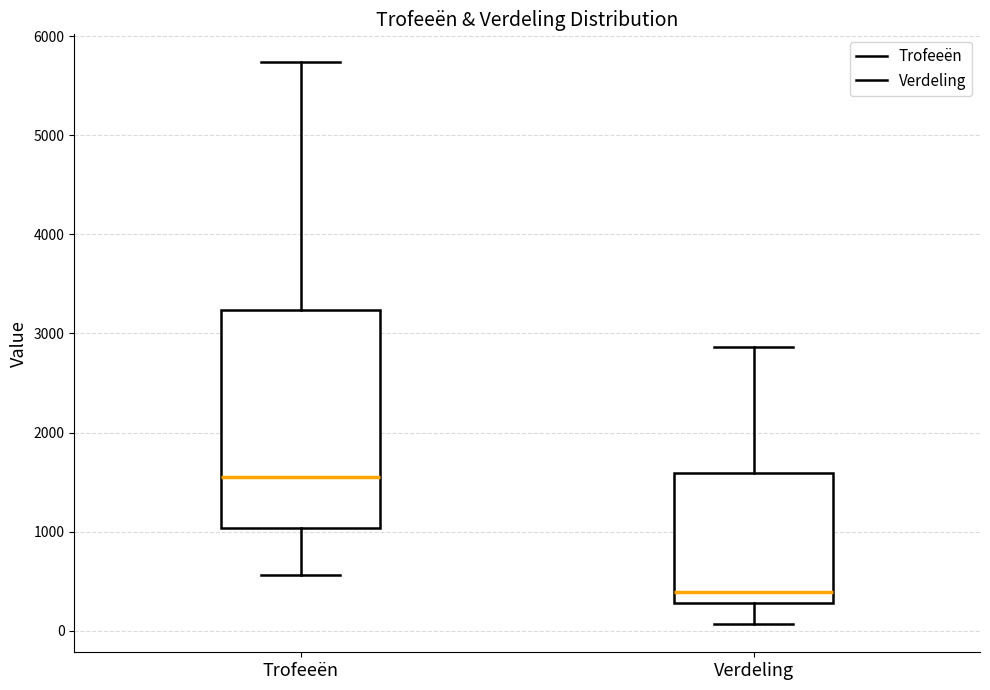

Where is the lower edge of the box for Trofeeën on the y-axis? The values are not printed on the chart, so give them approximately, as read against the axis.

1000